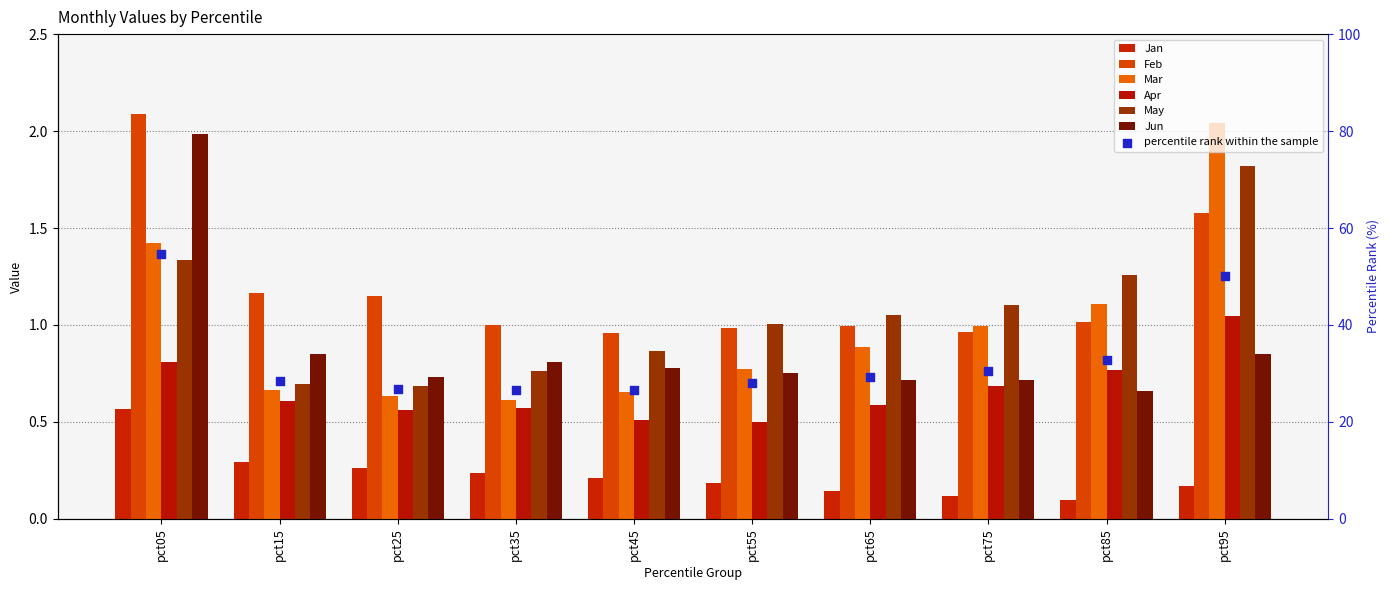

Is the value of Apr at pct55 greater than the value of Jan at pct05?

No